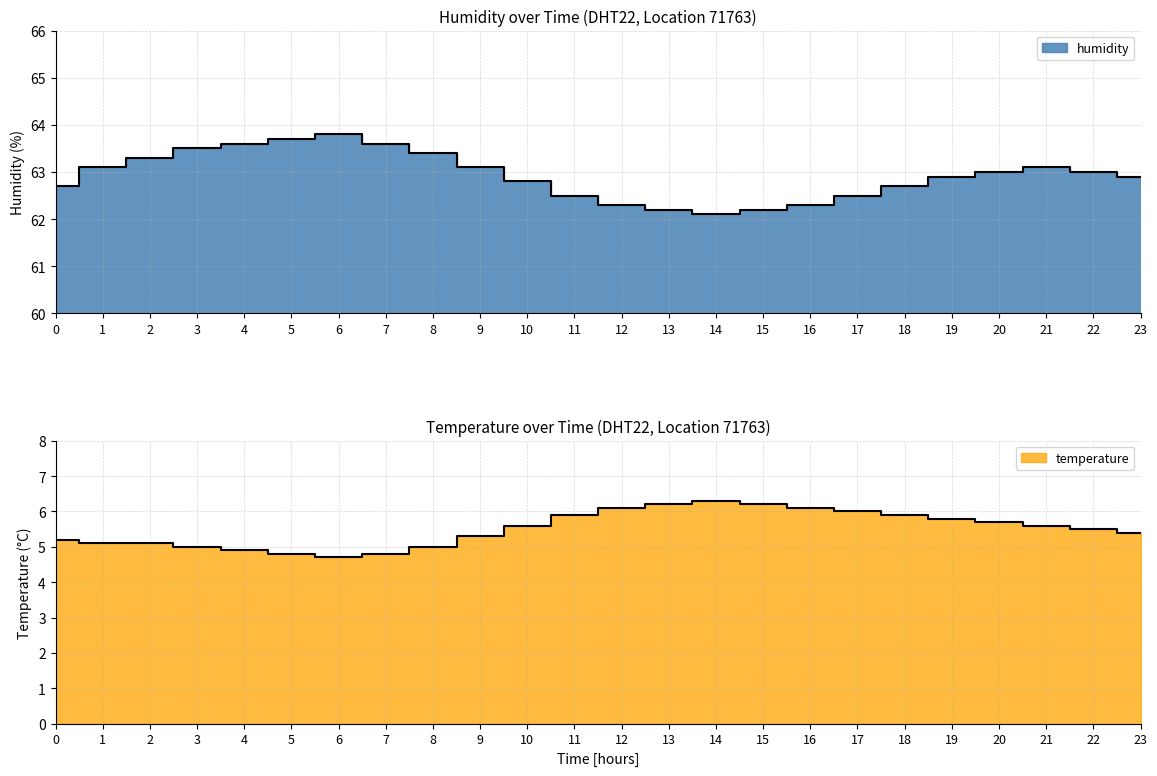

What is the minimum value for temperature?

4.7